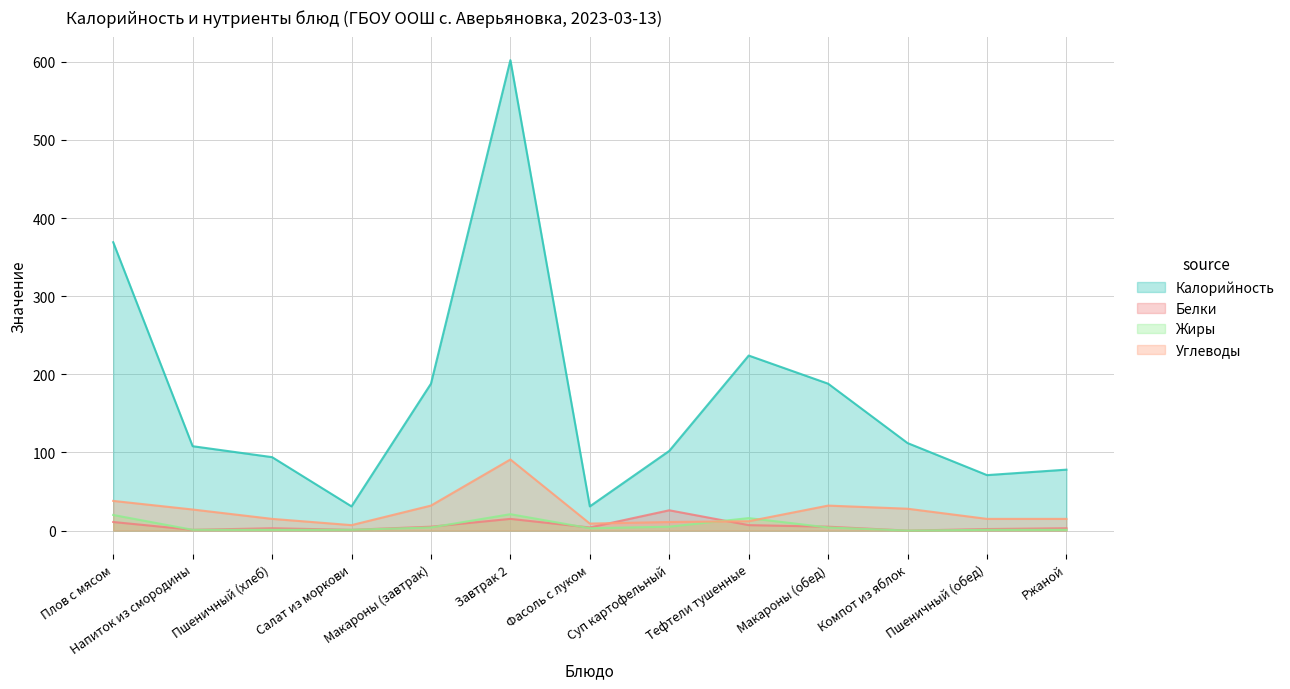

What is the difference between the Жиры values at Плов с мясом and Тефтели тушенные?

4